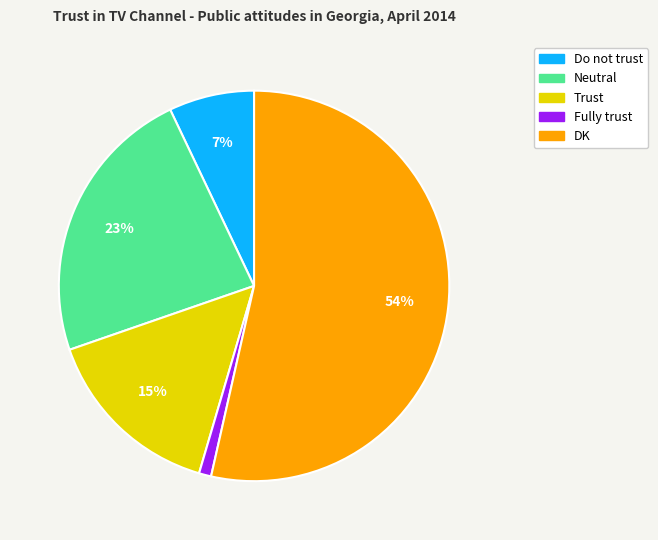

To the nearest percent, what is the difference between the largest and smallest slice percentages?

53%